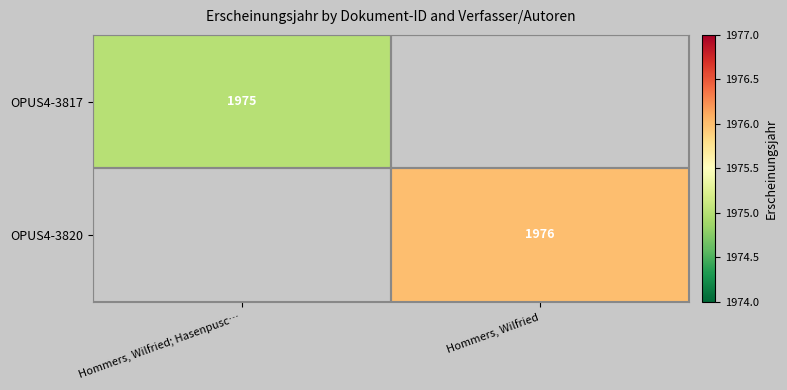

The value of OPUS4-3820 at Hommers, Wilfried is 1976. True or false?

True